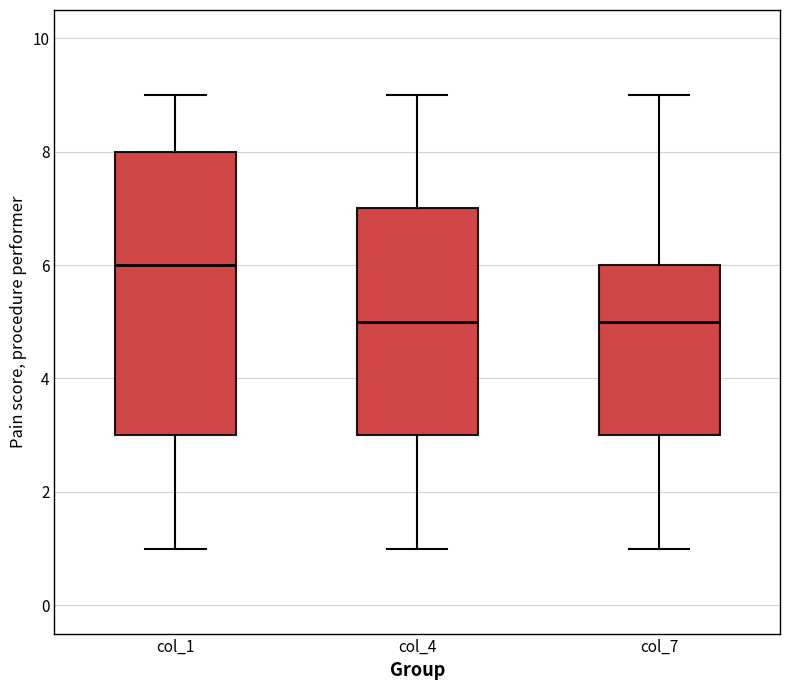

Reading left to right, read every box against the y-axis: the position of its median line, the range the box covers, and the ends of its whiskers. The values are not printed on the chart, so give them approximately, as read against the axis.

col_1: median 6, box 3 to 8, whiskers 1 to 9
col_4: median 5, box 3 to 7, whiskers 1 to 9
col_7: median 5, box 3 to 6, whiskers 1 to 9